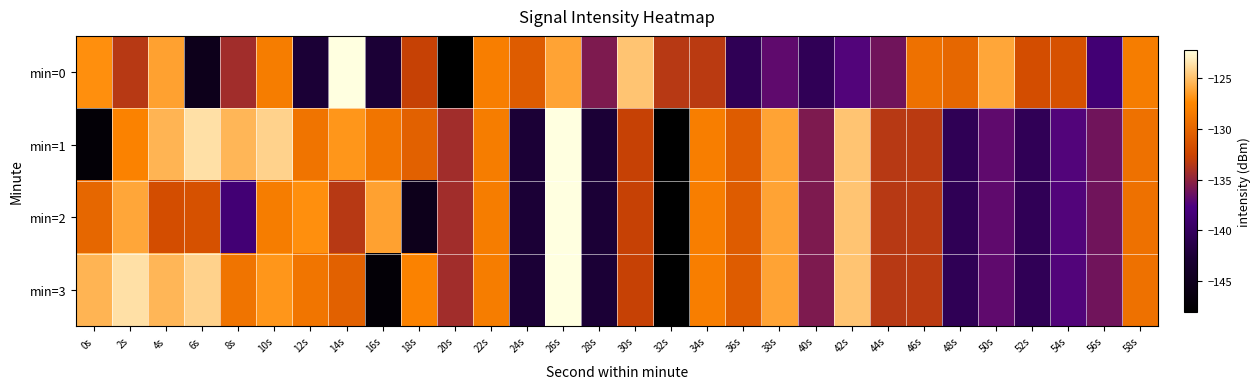

Which series has the widest spread of values?

min=0